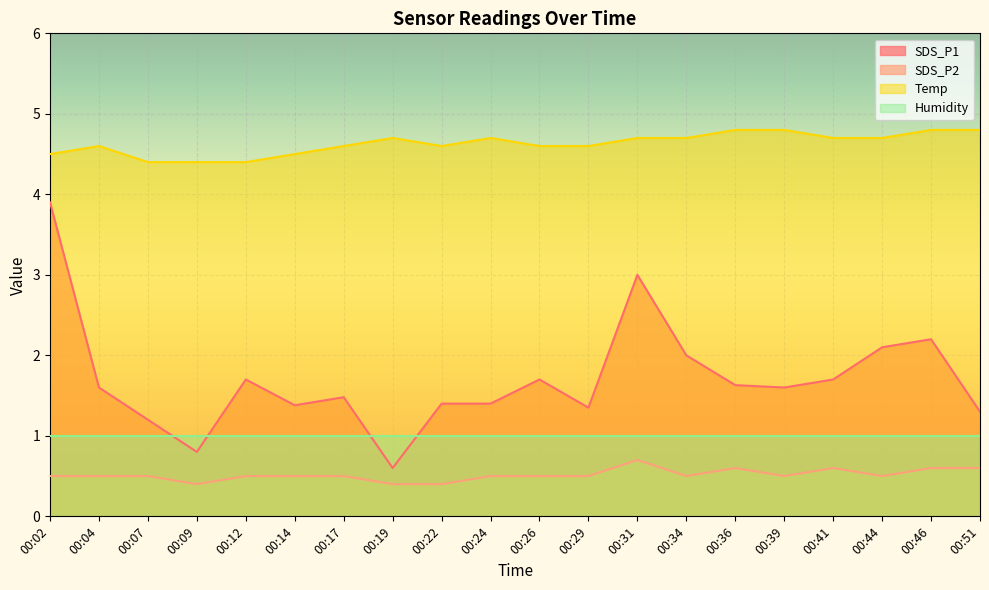

What is the average value of the Temp series?

4.6